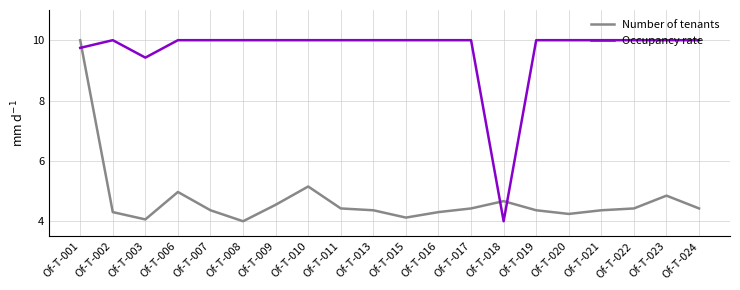

Rank the series by their average value, from lowest to highest.

Number of tenants, Occupancy rate